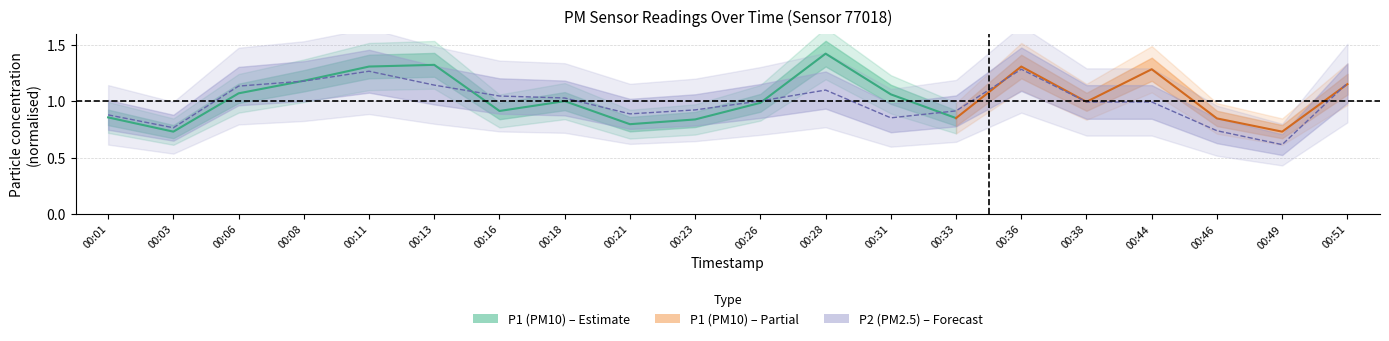

What is the sum of all values?

19.9